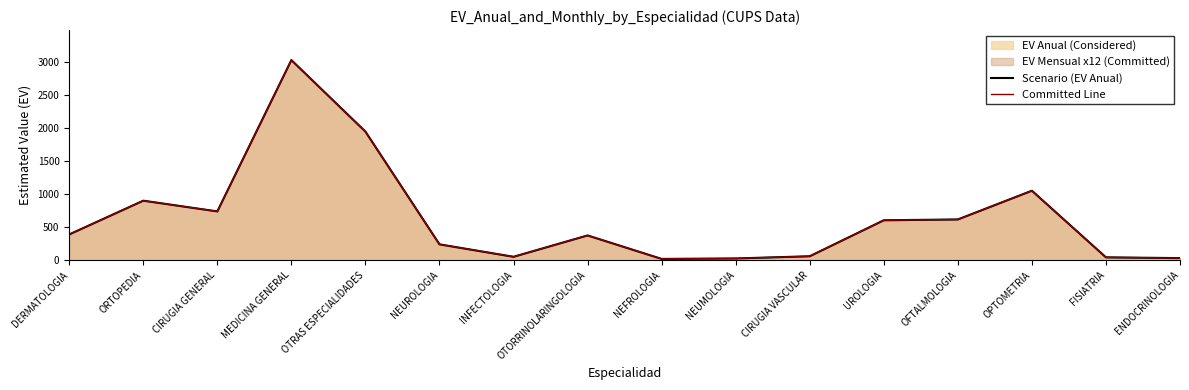

Is it true that Scenario (EV Anual) equals 969.3 at UROLOGIA?

False